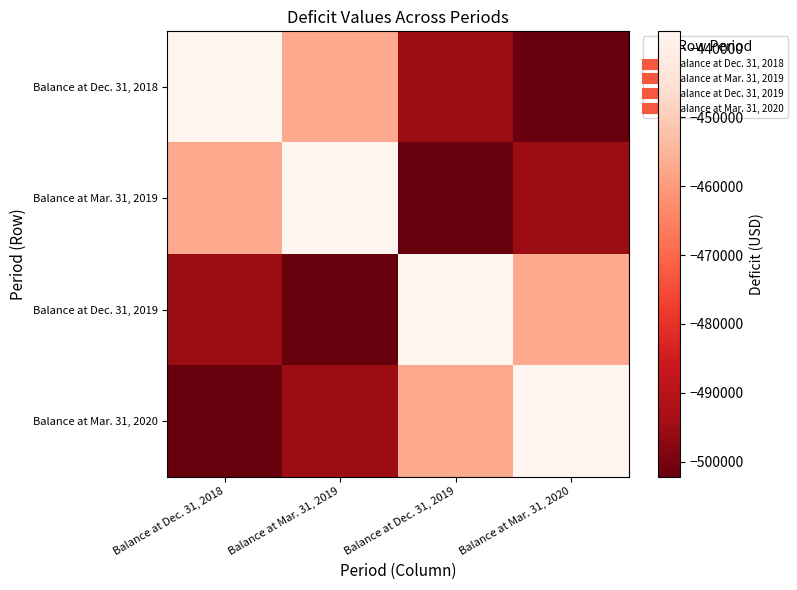

What is the total value across all series at Balance at Dec. 31, 2018?

-1891887